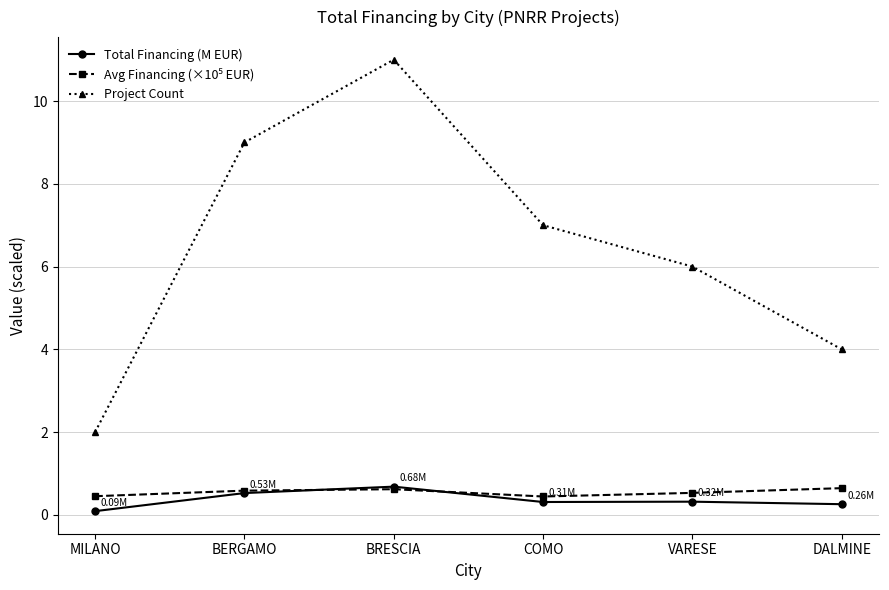

What is the minimum value shown in the chart?

0.1